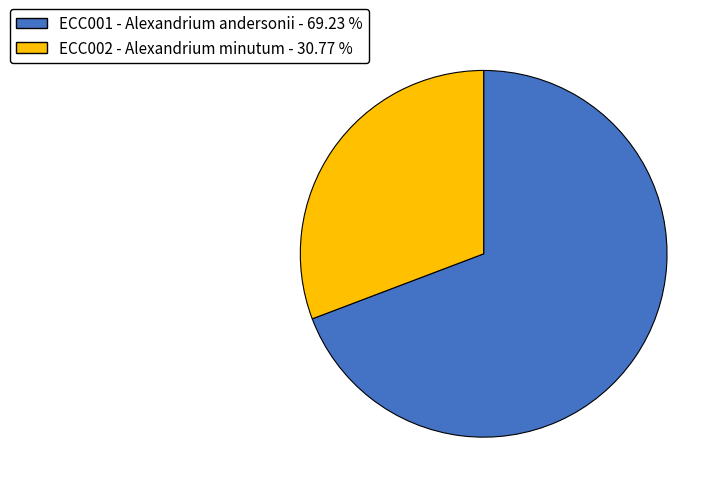

True or false: ECC001 - Alexandrium andersonii accounts for 75% of the total.

False